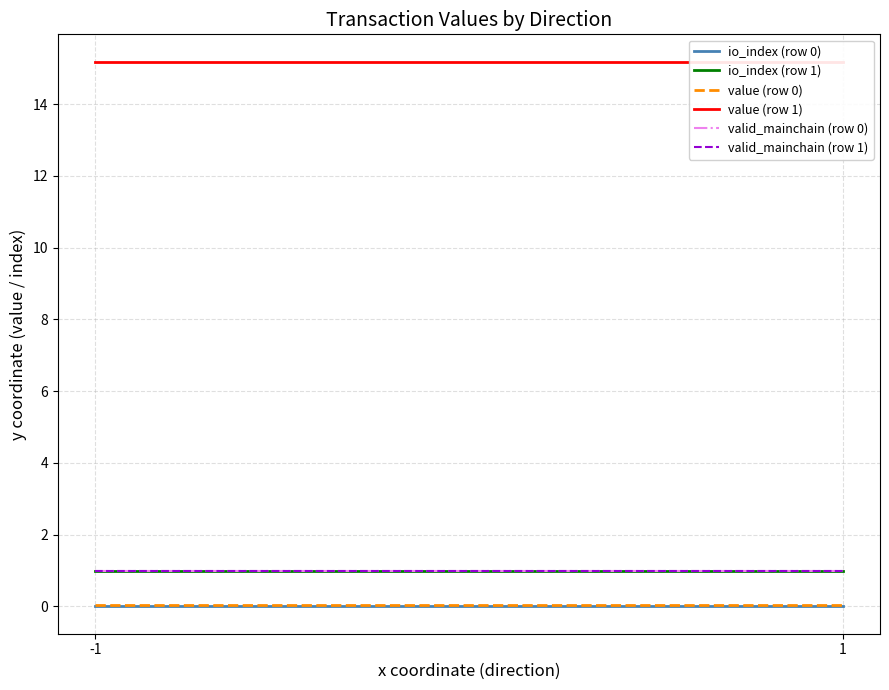

Rank the series at -1 from highest to lowest value.

value (row 1), io_index (row 1), valid_mainchain (row 0), valid_mainchain (row 1), value (row 0), io_index (row 0)